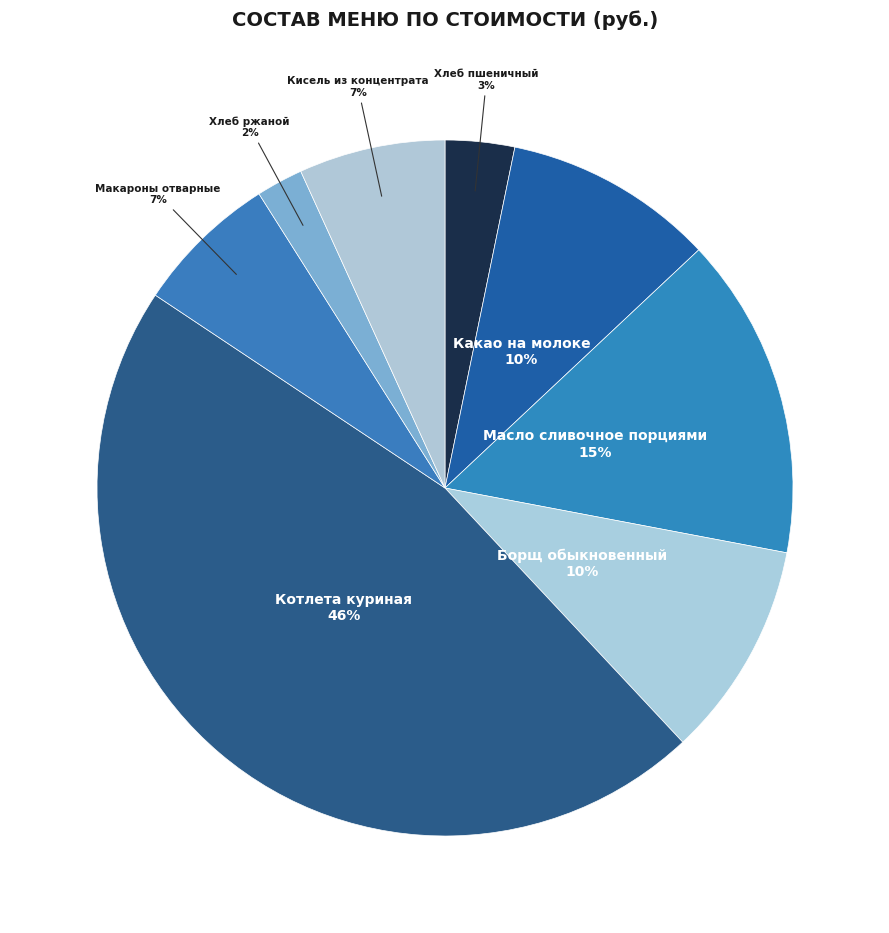

Is the sum of Борщ обыкновенный and Хлеб пшеничный greater than half?

No